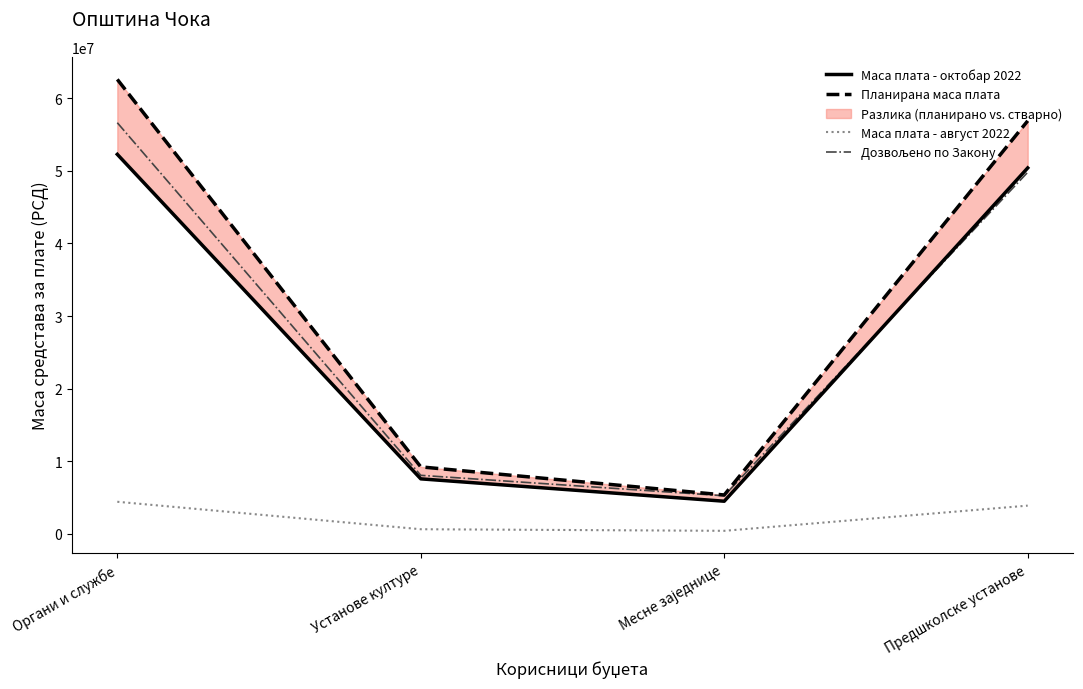

What is the spread (max minus min) of values at Установе културе?

8591757.2